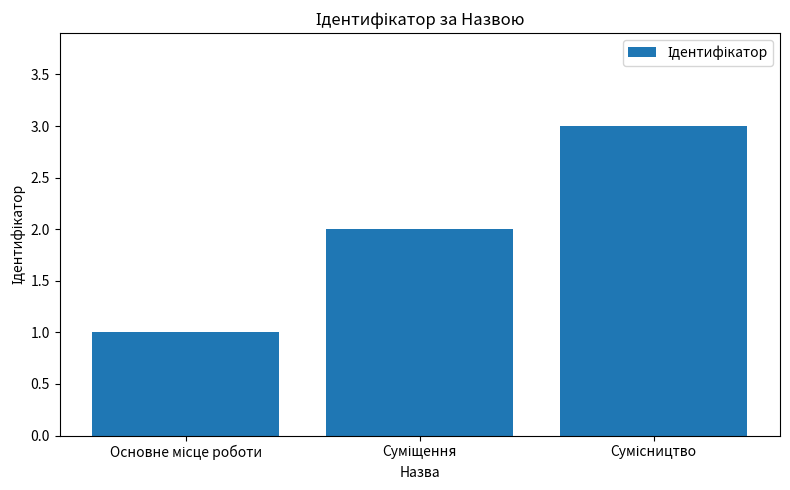

What is the sum of all values?

6